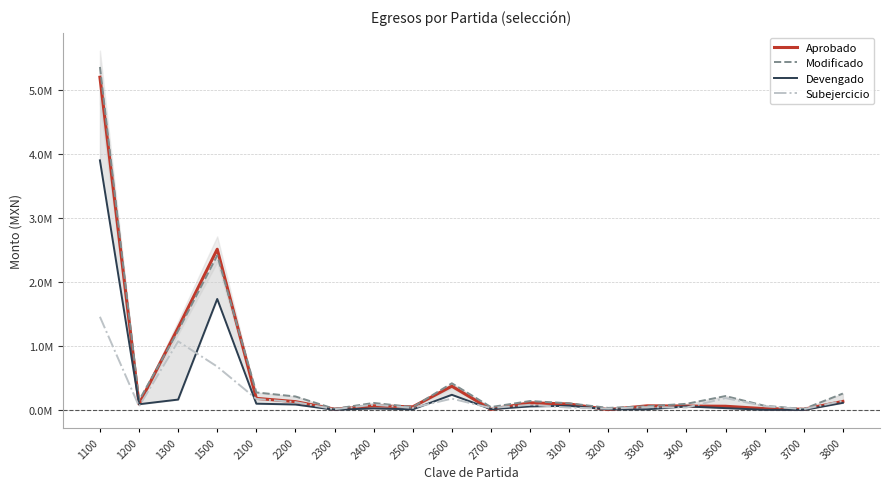

How many lines are shown in the chart?

4